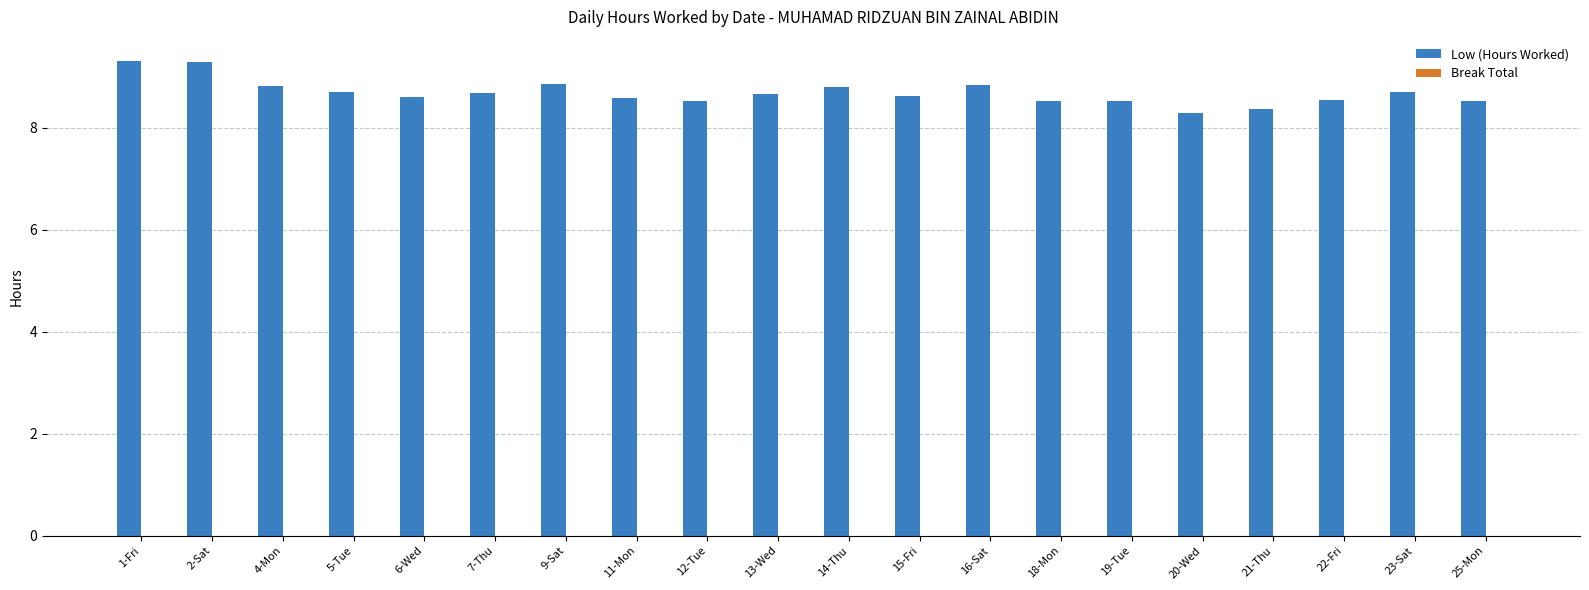

What is the greatest value displayed?

9.3